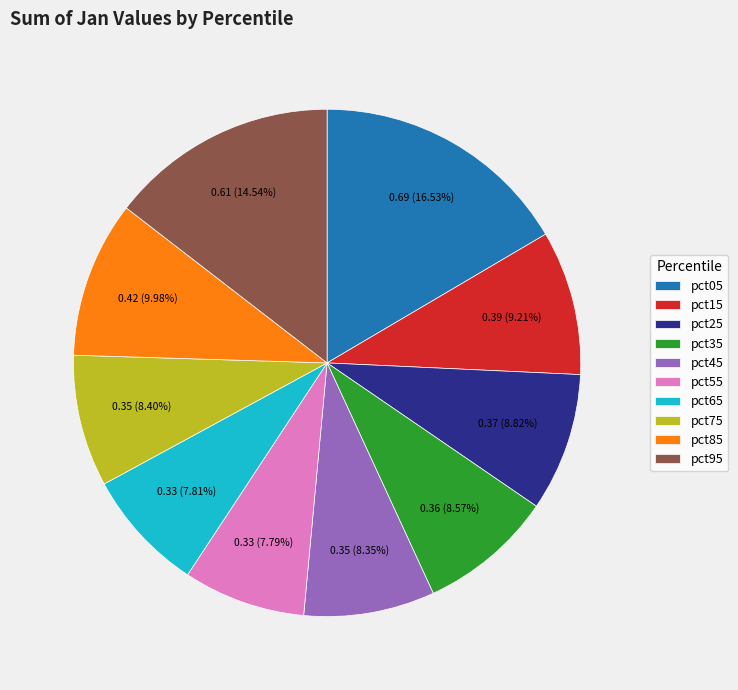

What percentage is NOT represented by pct35?

91.4%